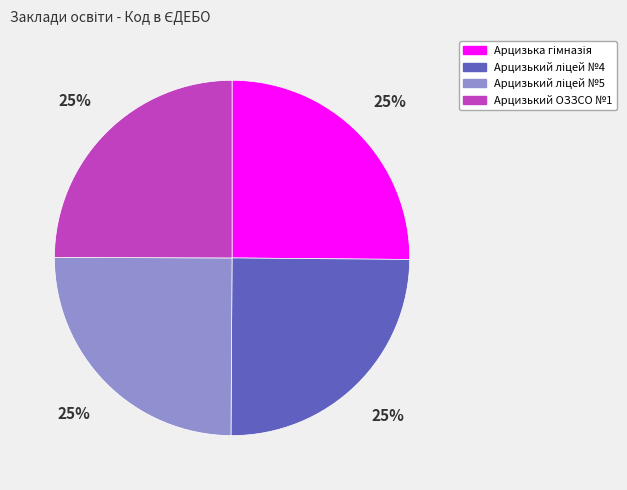

Does Арцизький ОЗЗСО №1 account for over 50% of the chart?

No